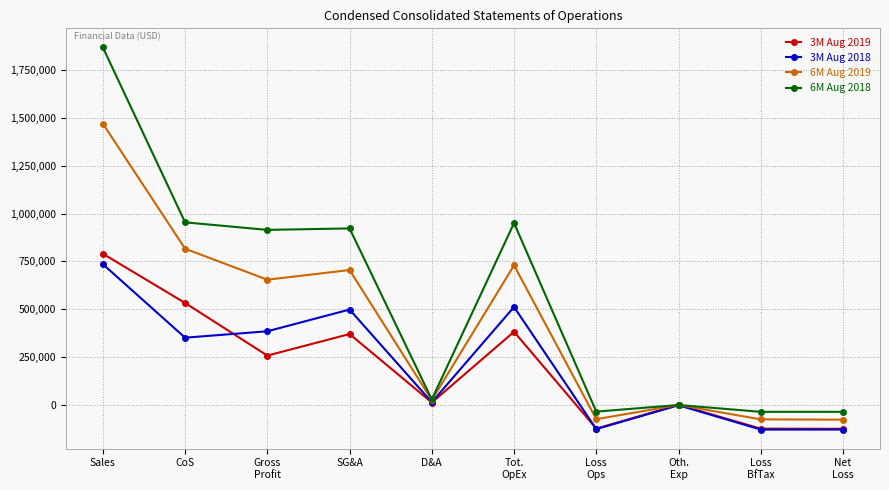

Which category has the highest value in the 6M Aug 2018 series?

Sales